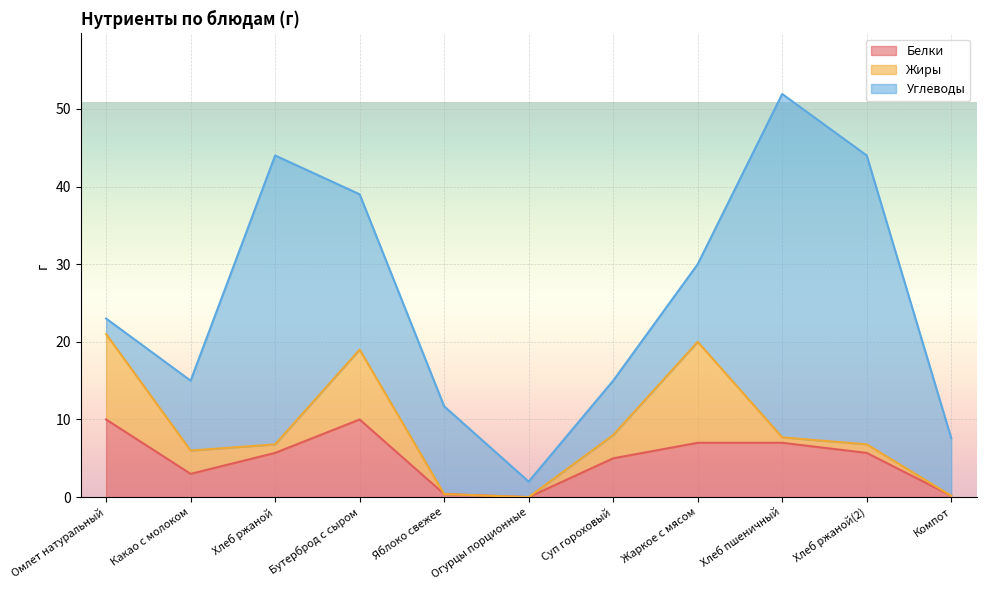

Does the chart display data point markers on the line(s)?

No